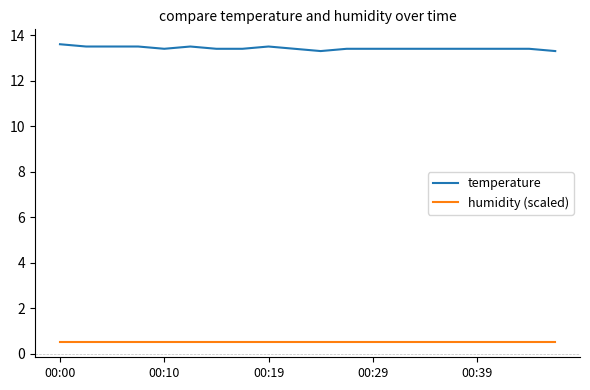

What is the lowest value of the humidity (scaled) series?

0.5